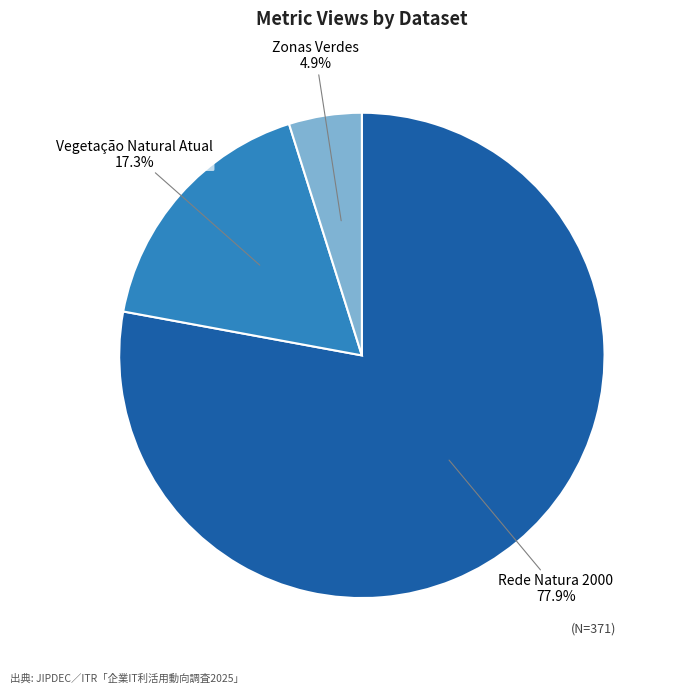

Is it true that Rede Natura 2000 is 89% of the pie?

False